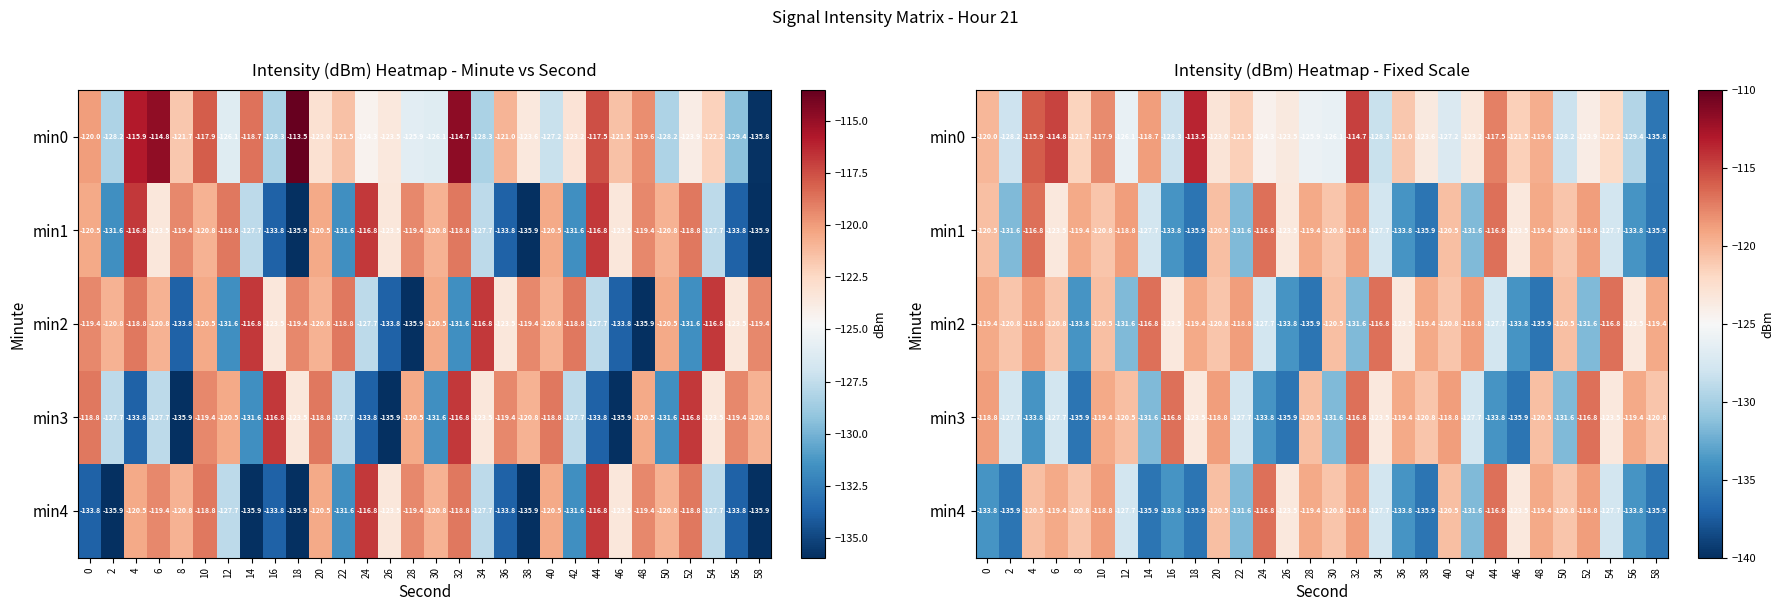

What is the highest value of the min4 series?

-116.8